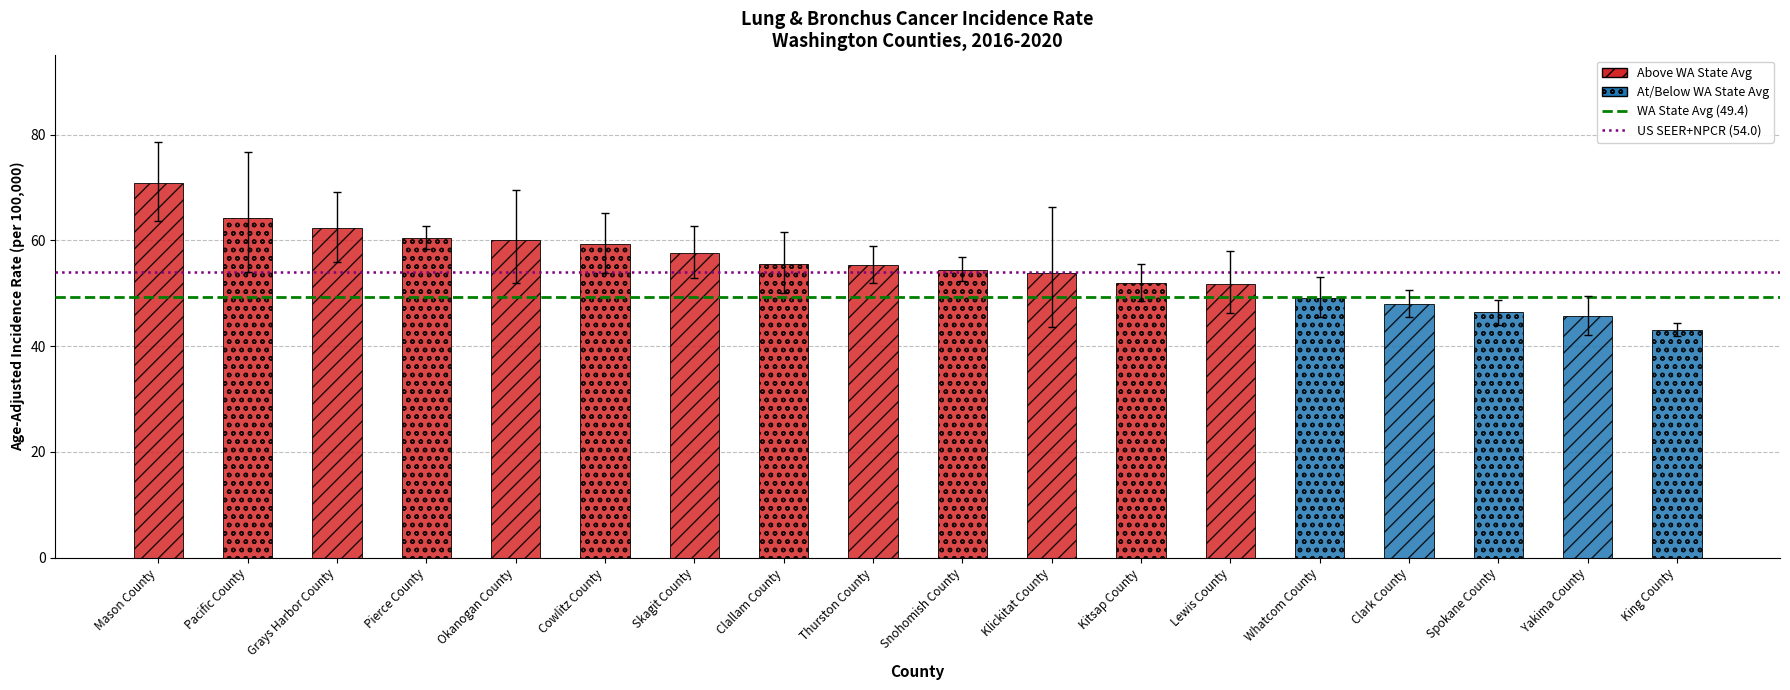

What is the minimum value for US (SEER+NPCR) (54.0)?

54.0